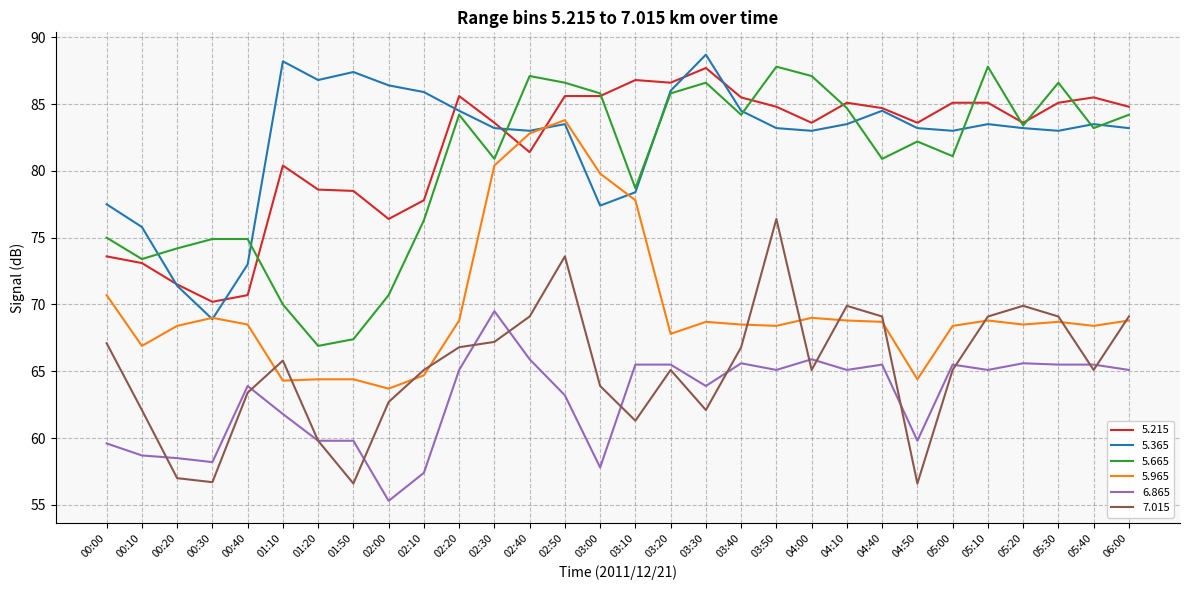

True or false: 7.015 and 5.215 intersect in this chart.

False